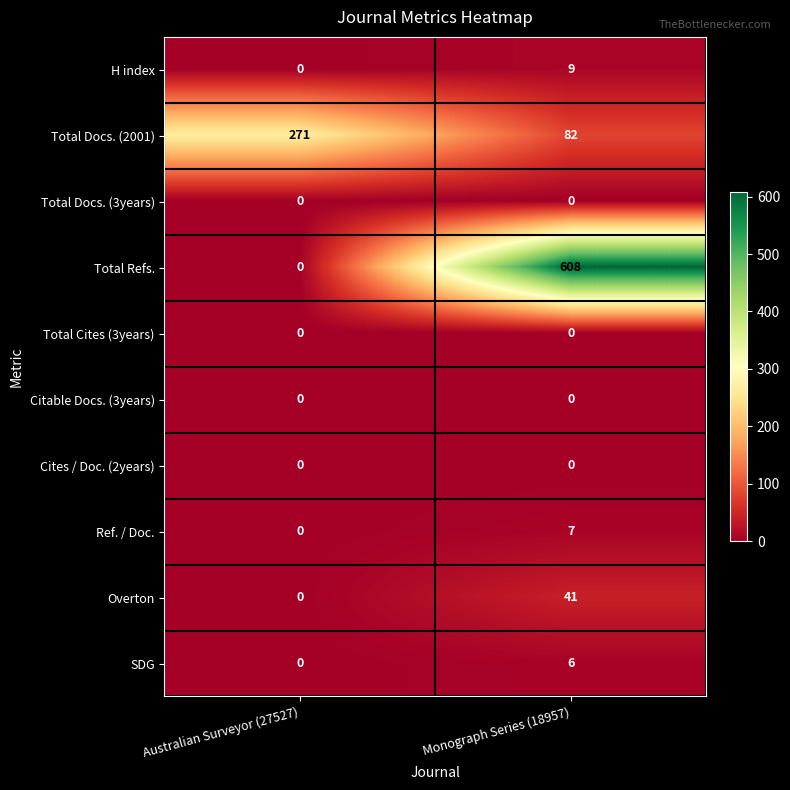

Reading left to right, transcribe all the data shown in this chart.

H index: Australian Surveyor (27527)=0	Monograph Series (18957)=9
Total Docs. (2001): Australian Surveyor (27527)=271	Monograph Series (18957)=82
Total Docs. (3years): Australian Surveyor (27527)=0	Monograph Series (18957)=0
Total Refs.: Australian Surveyor (27527)=0	Monograph Series (18957)=608
Total Cites (3years): Australian Surveyor (27527)=0	Monograph Series (18957)=0
Citable Docs. (3years): Australian Surveyor (27527)=0	Monograph Series (18957)=0
Cites / Doc. (2years): Australian Surveyor (27527)=0	Monograph Series (18957)=0
Ref. / Doc.: Australian Surveyor (27527)=0	Monograph Series (18957)=7
Overton: Australian Surveyor (27527)=0	Monograph Series (18957)=41
SDG: Australian Surveyor (27527)=0	Monograph Series (18957)=6